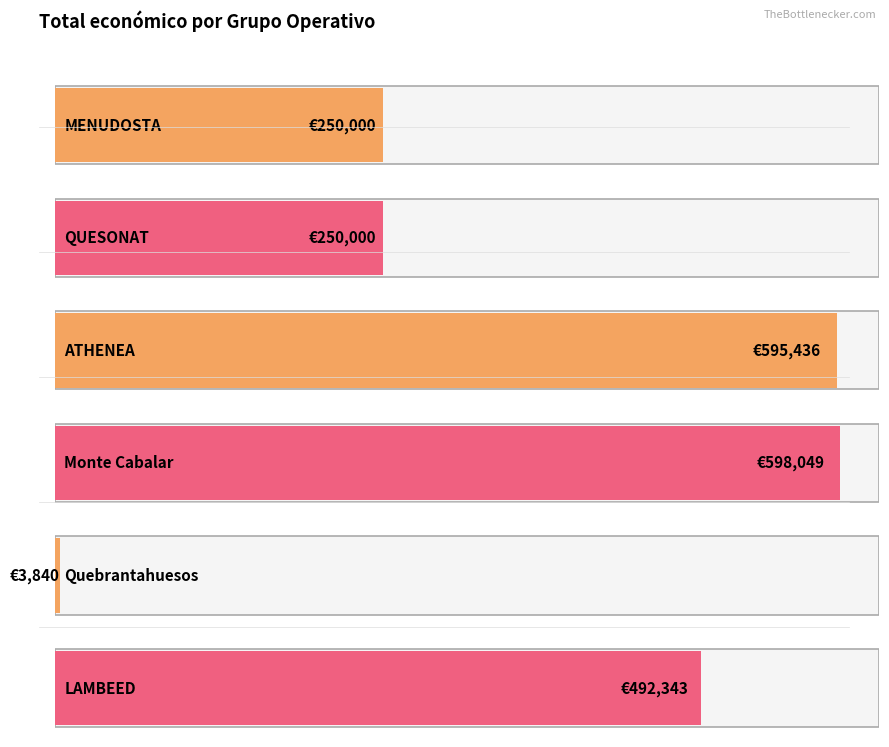

What is the difference between the maximum and second lowest values?

348049